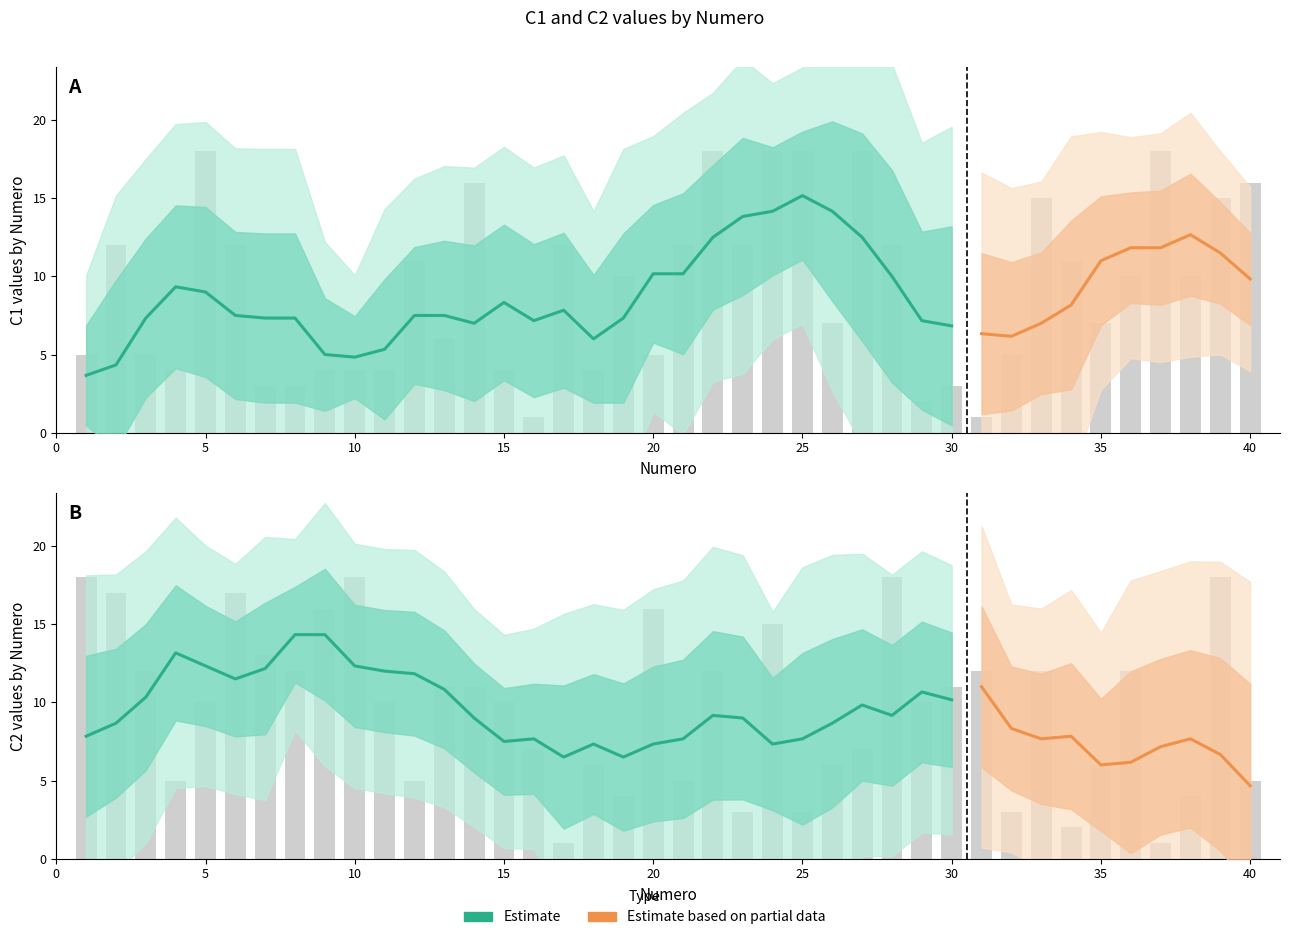

Which series has the widest spread of values?

C1